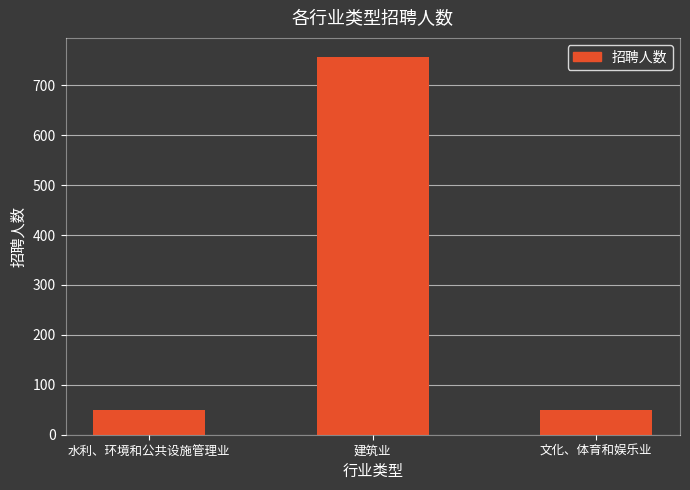

Does the chart contain stacked bars?

No